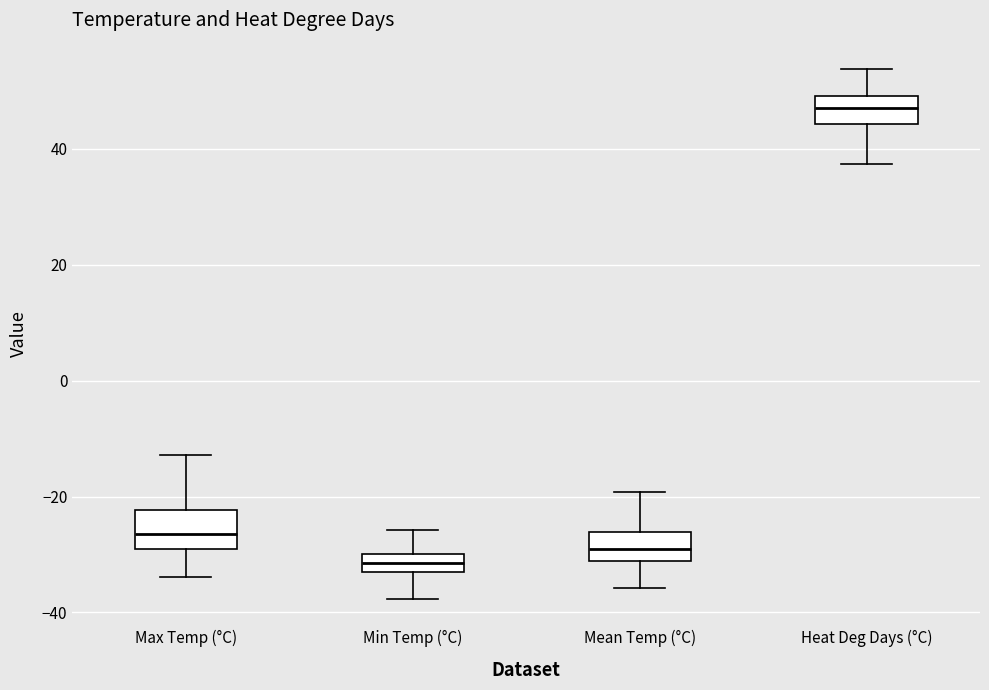

Reading left to right, transcribe this box plot: for each box, give where its median line is, the range the box spans, and where its two whiskers end, as read against the y-axis. The values are not printed on the chart, so give them approximately, as read against the axis.

Max Temp (°C): median -26, box -28 to -22, whiskers -34 to -12
Min Temp (°C): median -32, box -34 to -30, whiskers -38 to -26
Mean Temp (°C): median -28, box -32 to -26, whiskers -36 to -20
Heat Deg Days (°C): median 48, box 44 to 50, whiskers 38 to 54